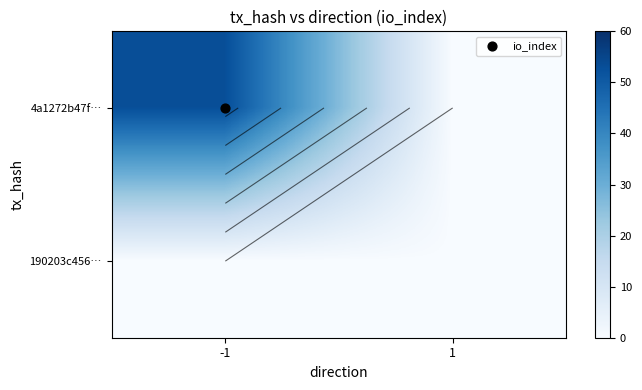

How many series are shown in this chart?

2